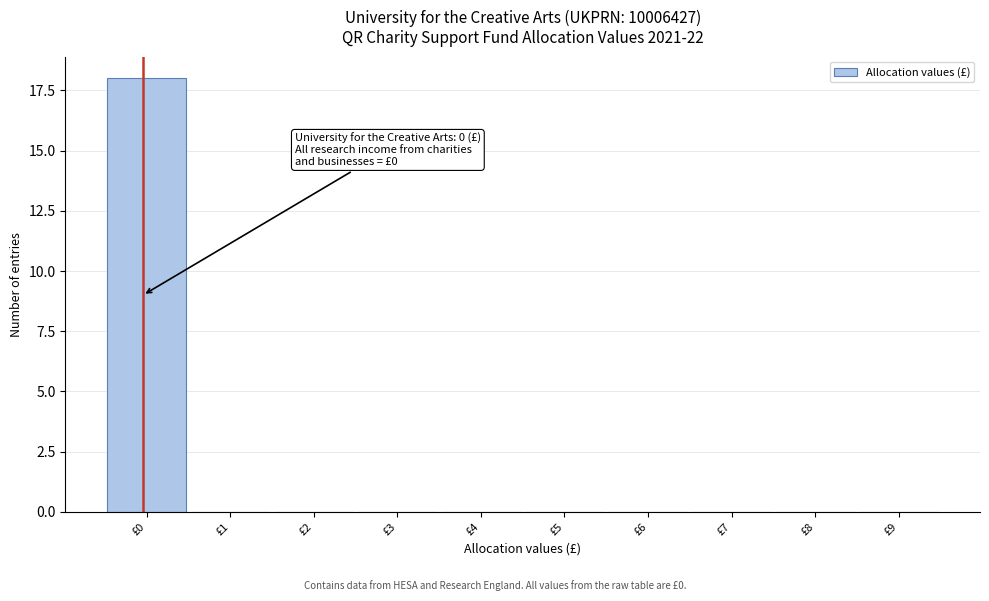

Reading left to right, extract all data points from this chart.

£0=18	£1=0	£2=0	£3=0	£4=0	£5=0	£6=0	£7=0	£8=0	£9=0